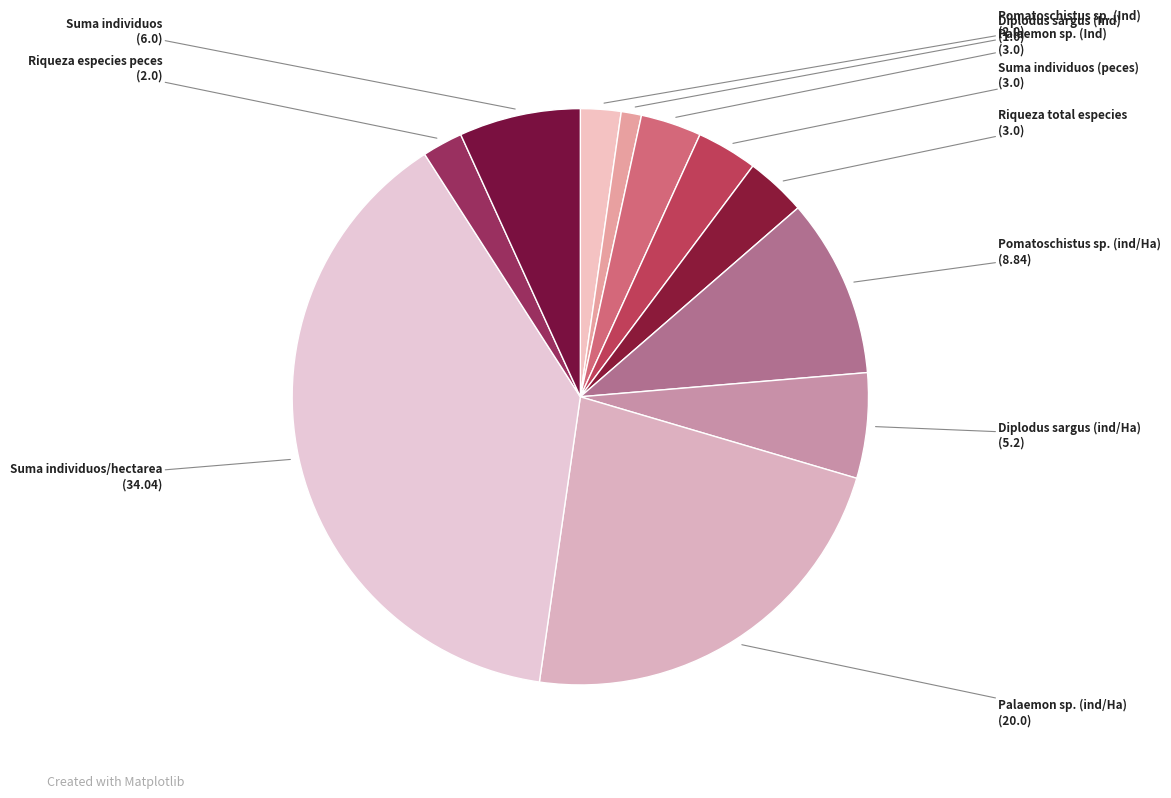

How many segments does this pie chart have?

11